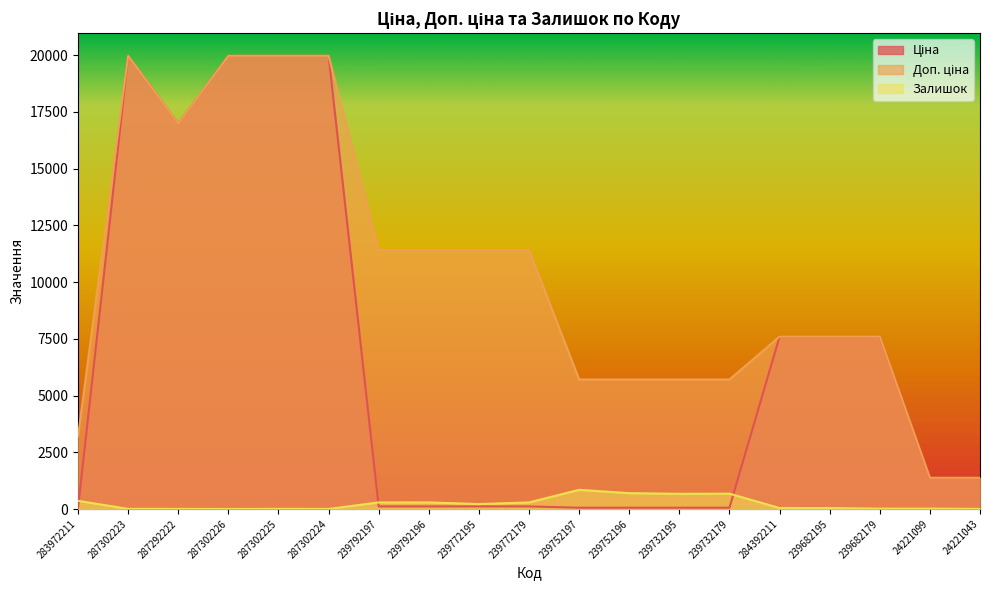

Read the Доп. ціна value at 24221099.

1375.0